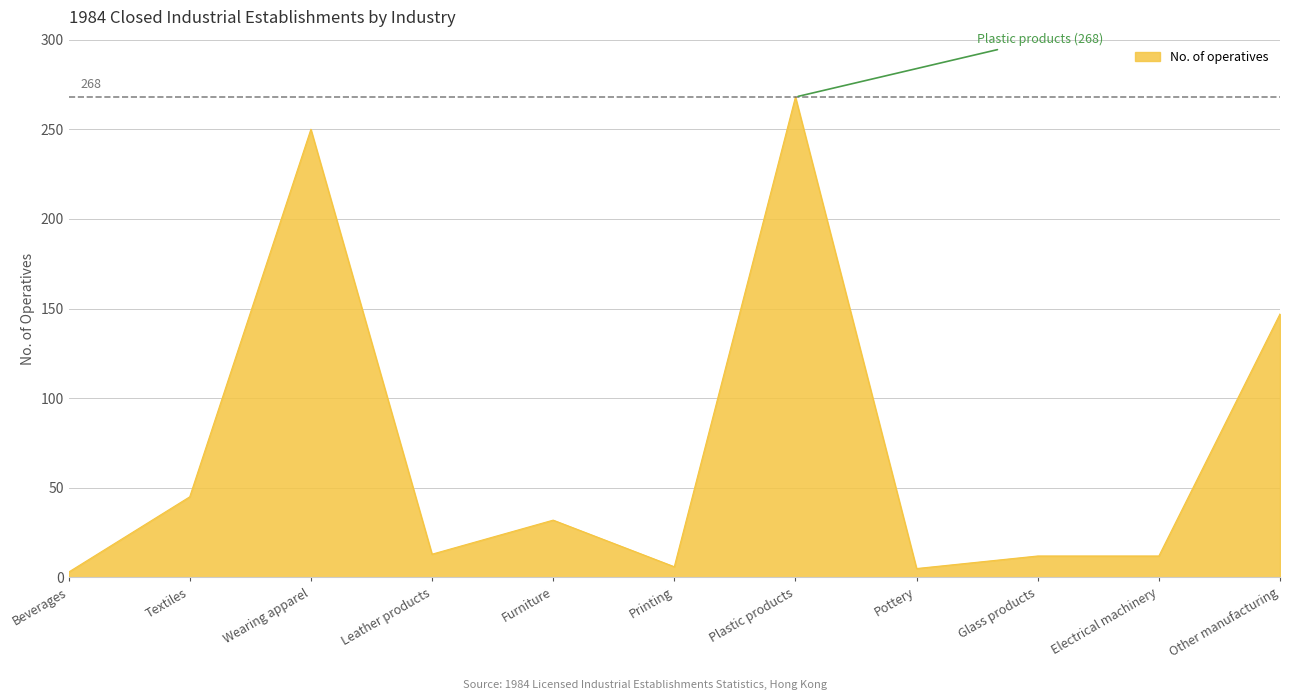

Between Leather products and Plastic products, which is larger?

Plastic products